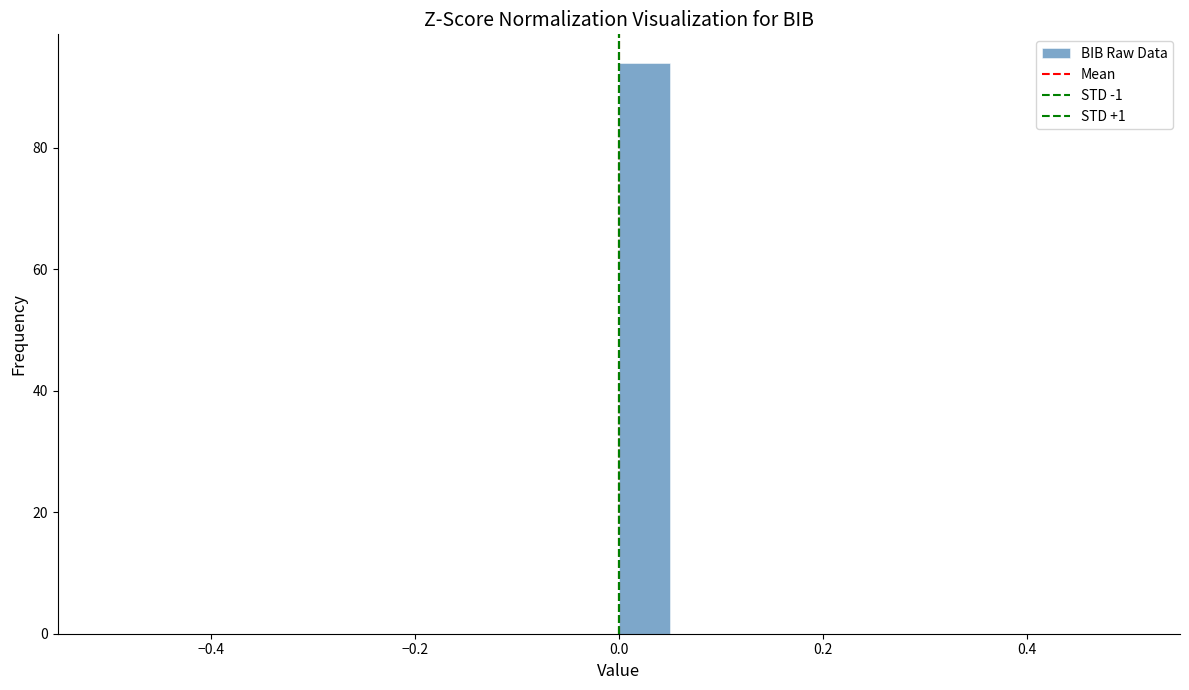

Read against the x-axis, roughly where is the centre of the tallest bar?

0.02